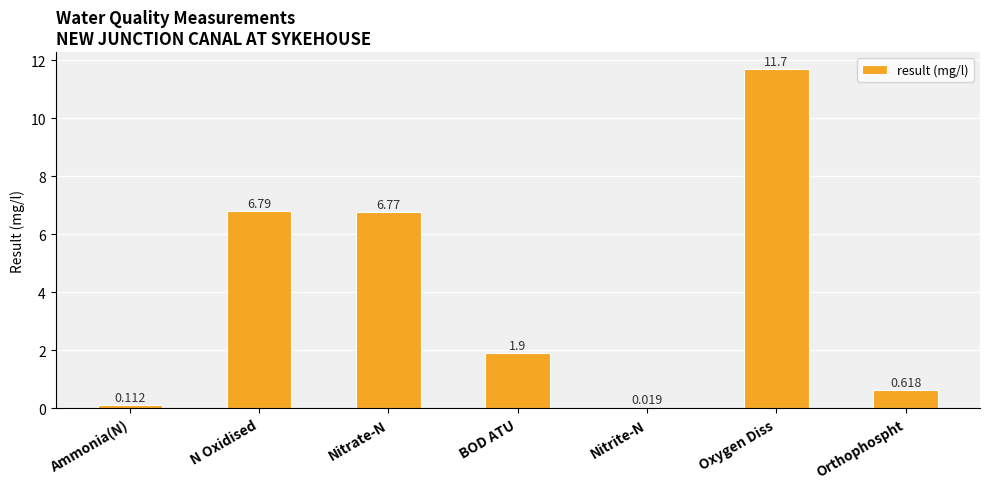

True or false: the data shows 6.8 at N Oxidised.

True